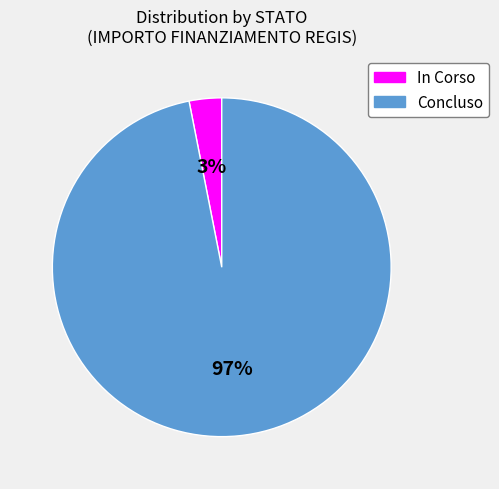

Do Concluso and In Corso together represent more than half of the pie?

Yes